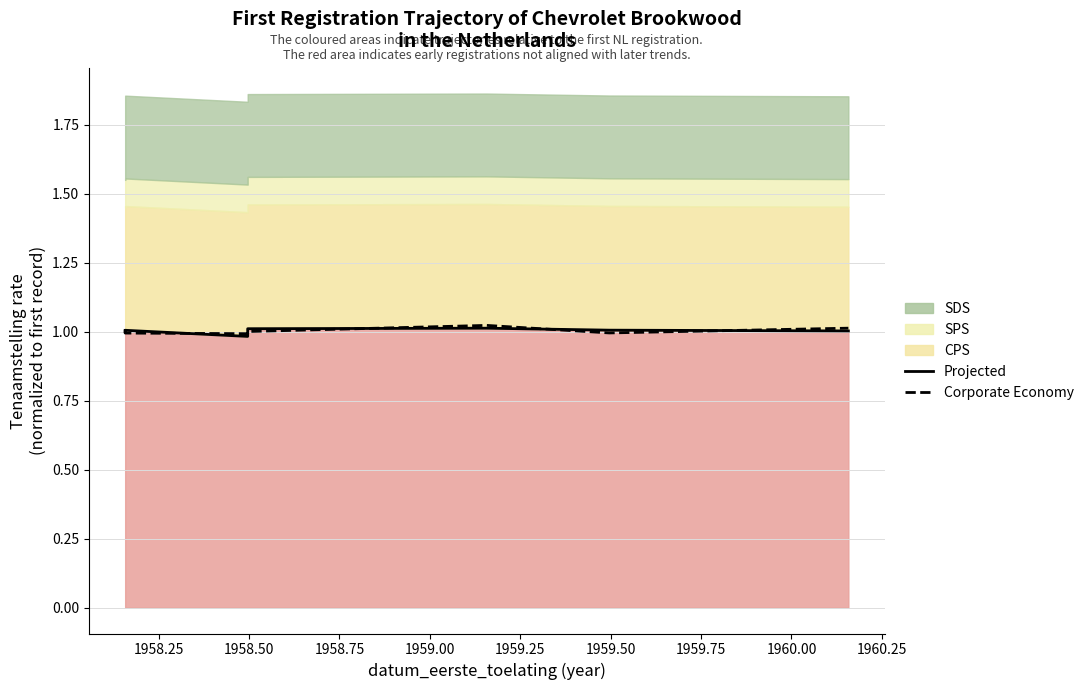

List the series in order of their peak value, highest first.

Corporate Economy, Projected